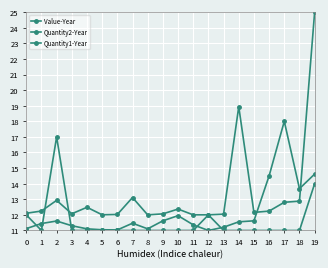

Which series has the largest total across all categories?

Value-Year